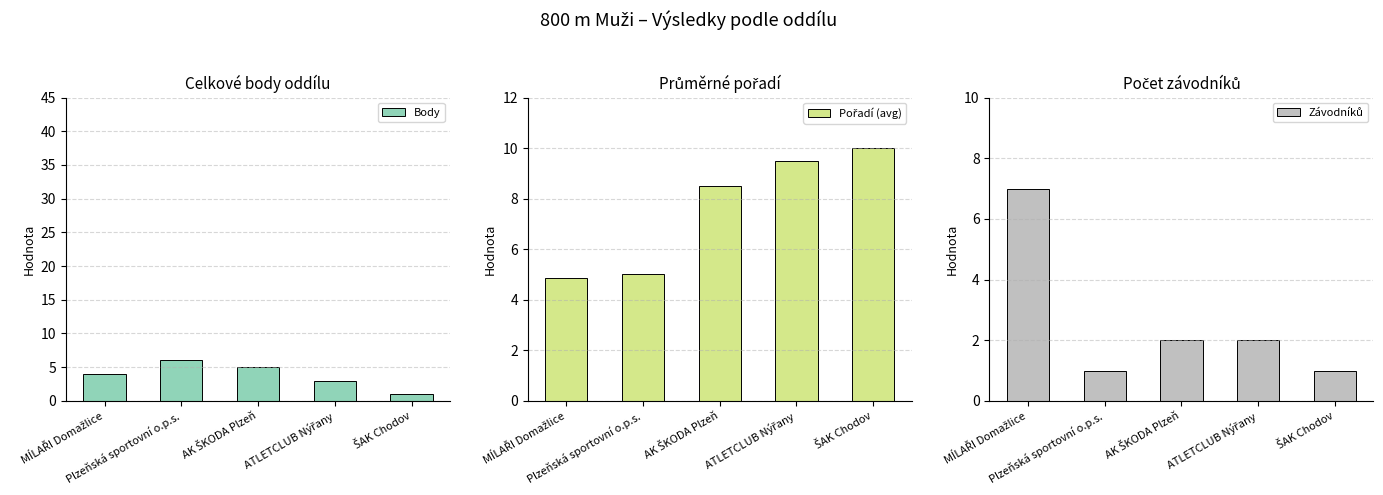

Which label corresponds to the largest value in the chart?

ŠAK Chodov